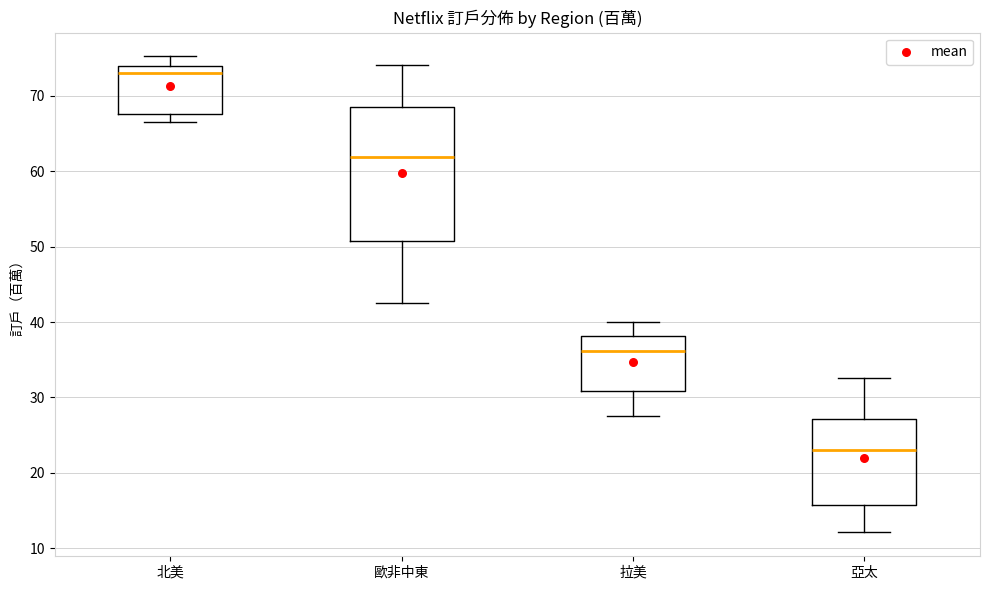

Reading left to right, read every box against the y-axis: the position of its median line, the range the box covers, and the ends of its whiskers. The values are not printed on the chart, so give them approximately, as read against the axis.

北美: median 73, box 68 to 74, whiskers 67 to 75
歐非中東: median 62, box 51 to 69, whiskers 43 to 74
拉美: median 36, box 31 to 38, whiskers 28 to 40
亞太: median 23, box 16 to 27, whiskers 12 to 33